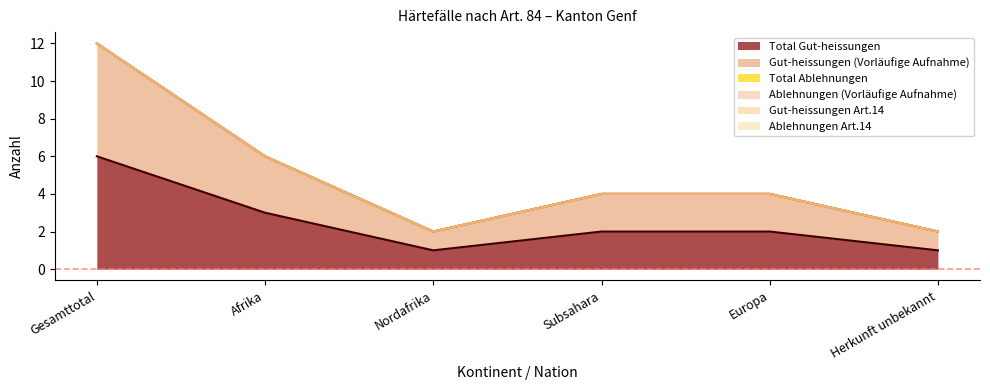

Count the Total Gut-heissungen values in the range 1 to 3.

5